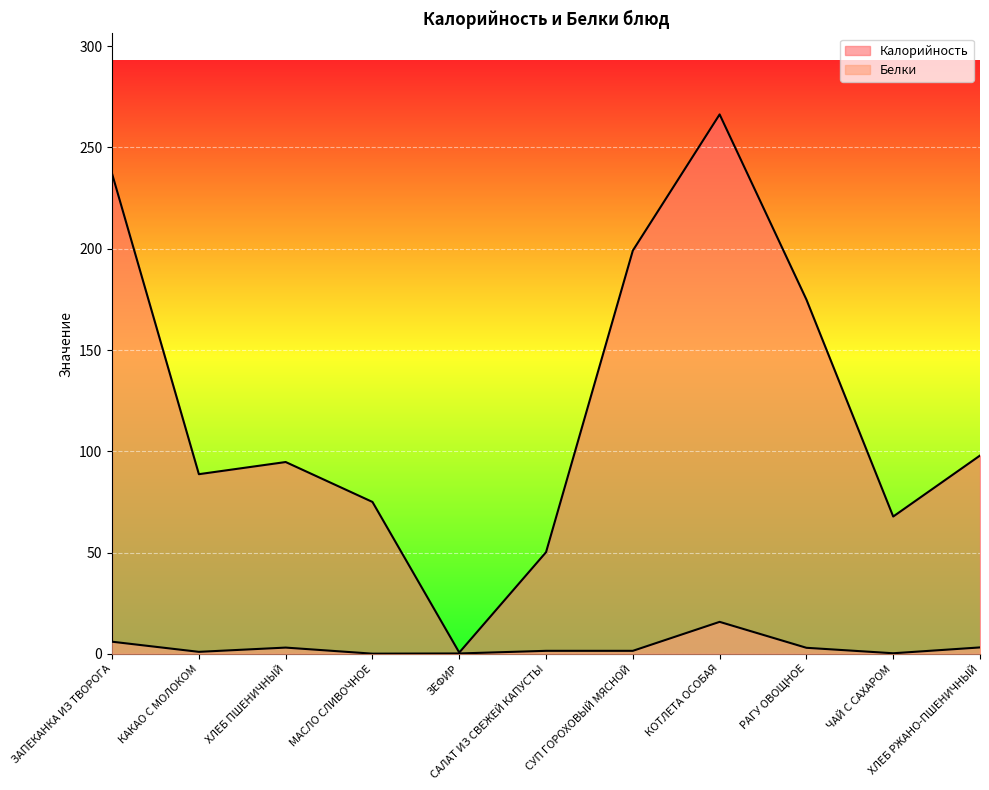

Between ХЛЕБ ПШЕНИЧНЫЙ and КОТЛЕТА ОСОБАЯ, which series saw the biggest shift?

Калорийность